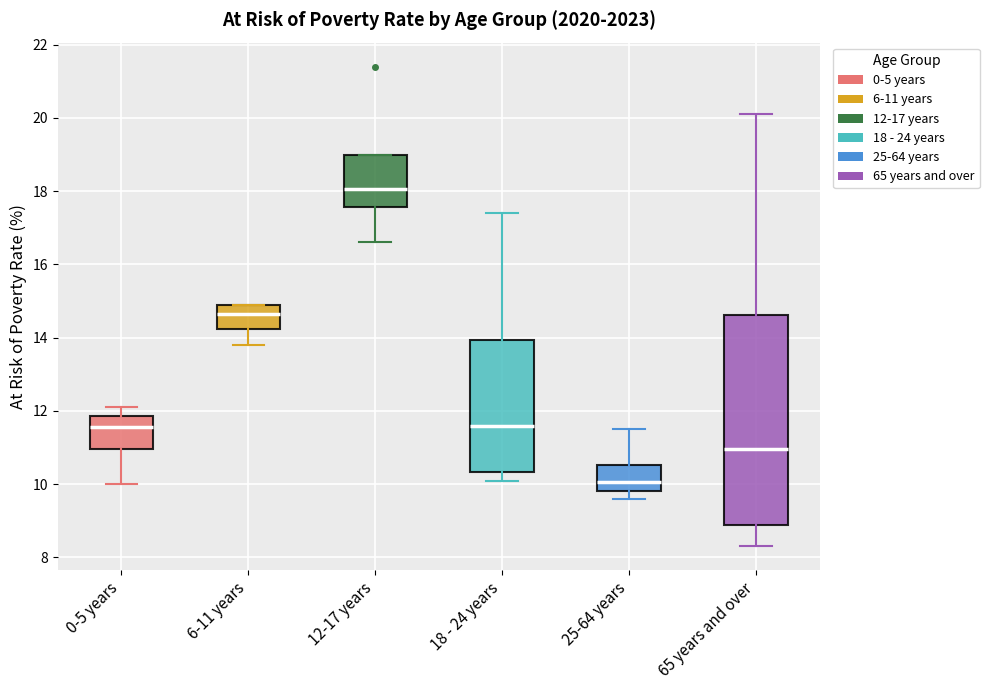

Reading left to right, read every box against the y-axis: the position of its median line, the range the box covers, and the ends of its whiskers. The values are not printed on the chart, so give them approximately, as read against the axis.

0-5 years: median 11.6, box 11.0 to 11.8, whiskers 10.0 to 12.2
6-11 years: median 14.6, box 14.2 to 15.0, whiskers 13.8 to 15.0
12-17 years: median 18.0, box 17.6 to 19.0, whiskers 16.6 to 19.0
18 - 24 years: median 11.6, box 10.4 to 14.0, whiskers 10.2 to 17.4
25-64 years: median 10.0, box 9.8 to 10.6, whiskers 9.6 to 11.6
65 years and over: median 11.0, box 9.0 to 14.6, whiskers 8.4 to 20.2